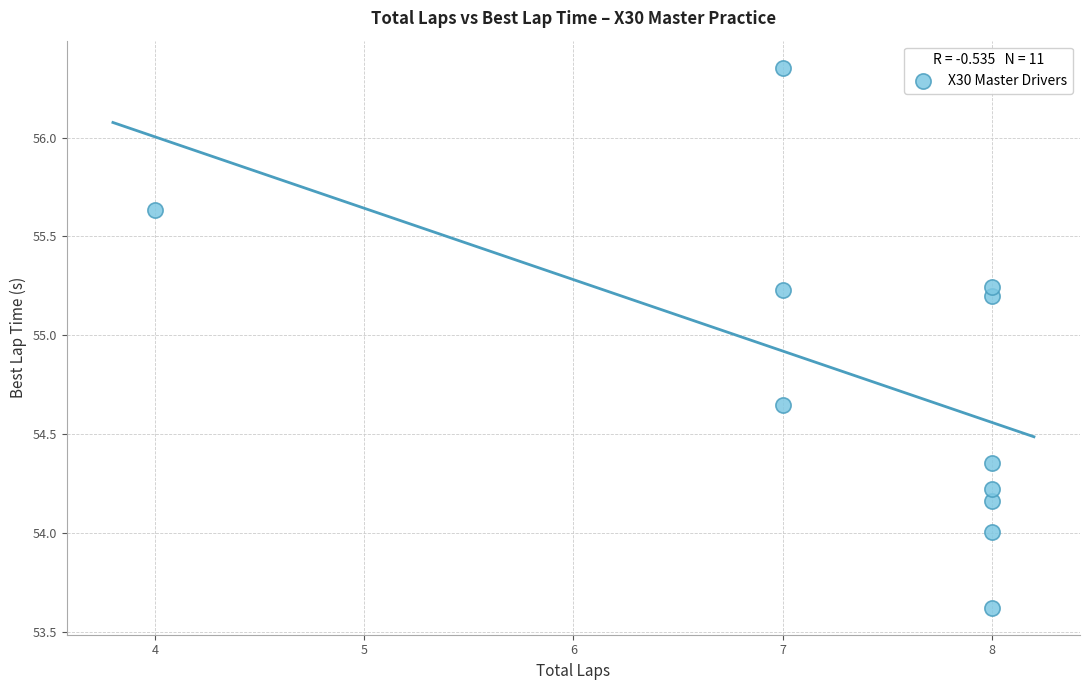

What is the average X value?

7.4